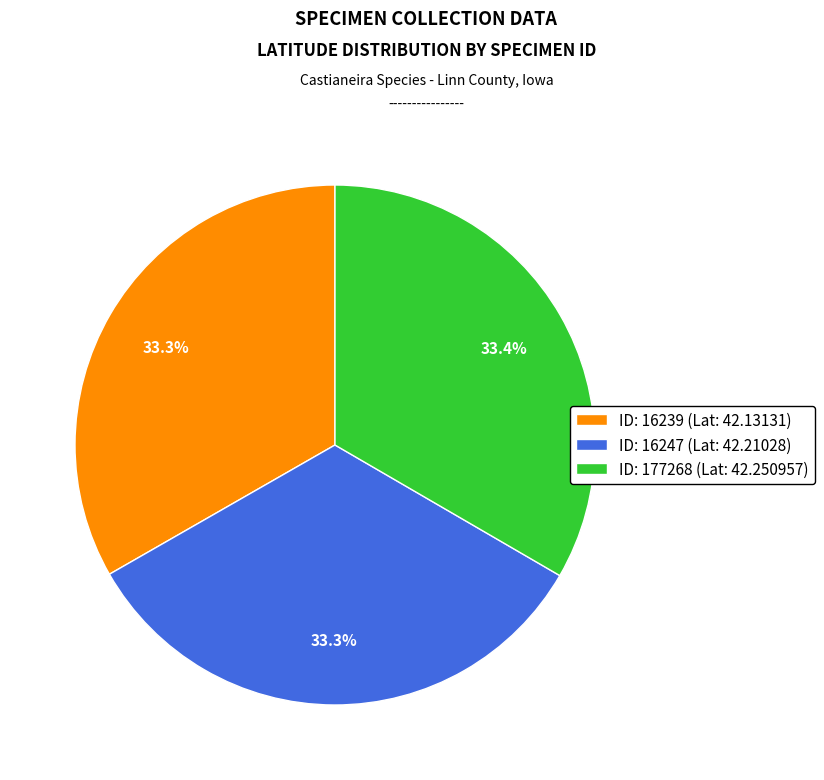

Approximately how many times larger is the value at ID: 16239 (Lat: 42.13131) compared to ID: 16247 (Lat: 42.21028)?

1.0